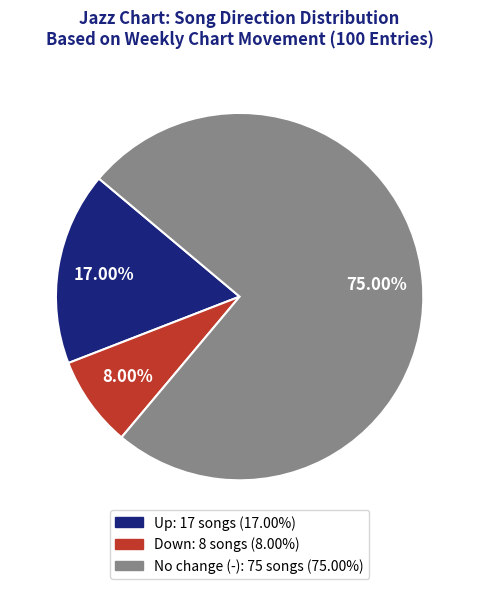

How many slices are in this pie chart?

3